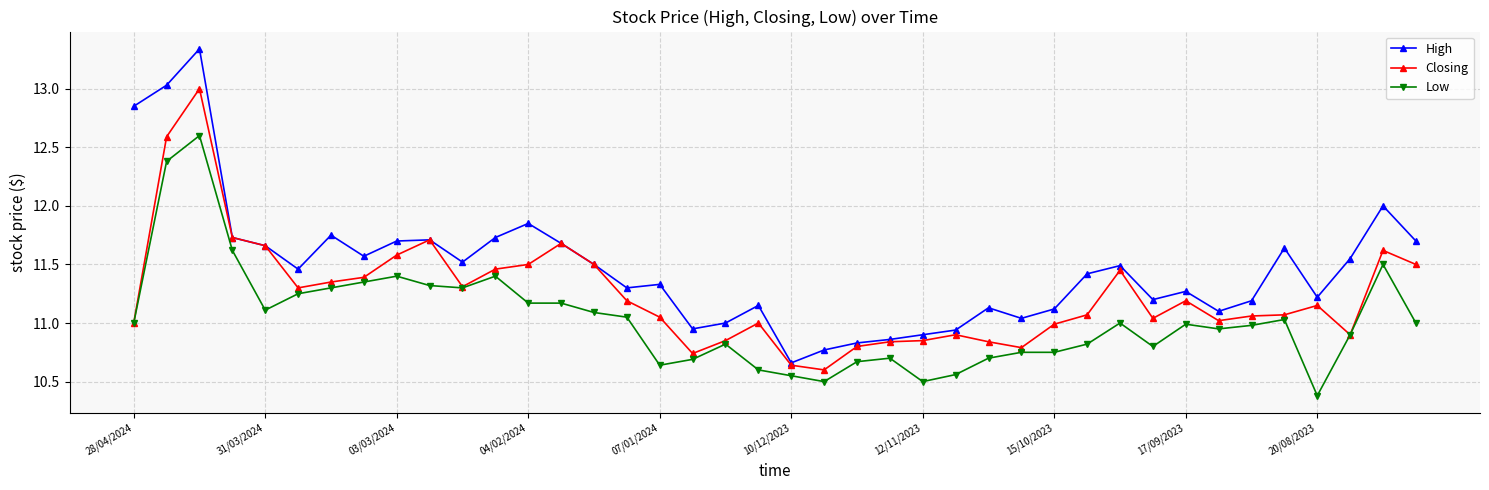

Which series has the largest total across all categories?

High